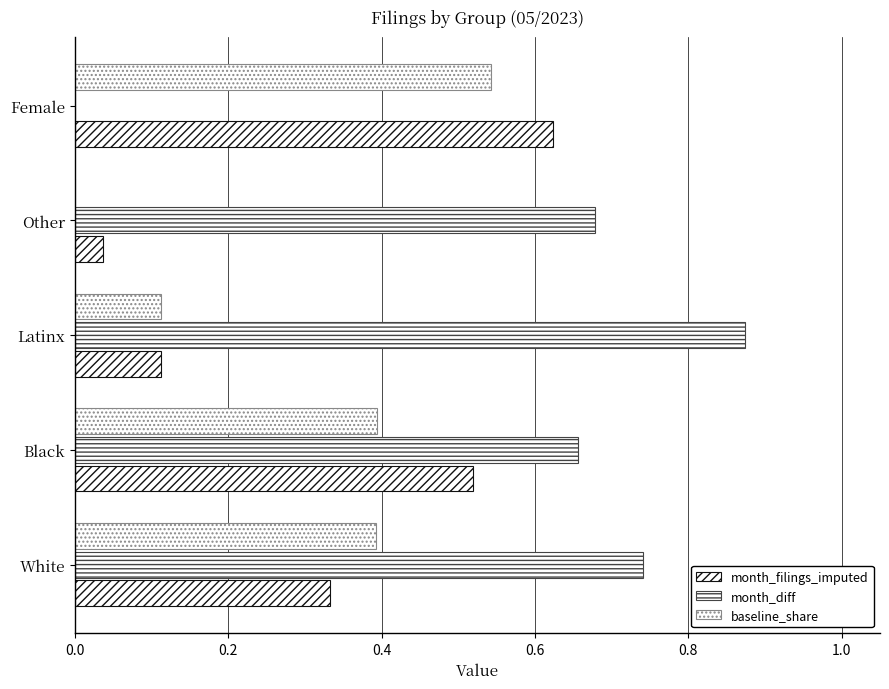

Count the number of categories in the chart.

5